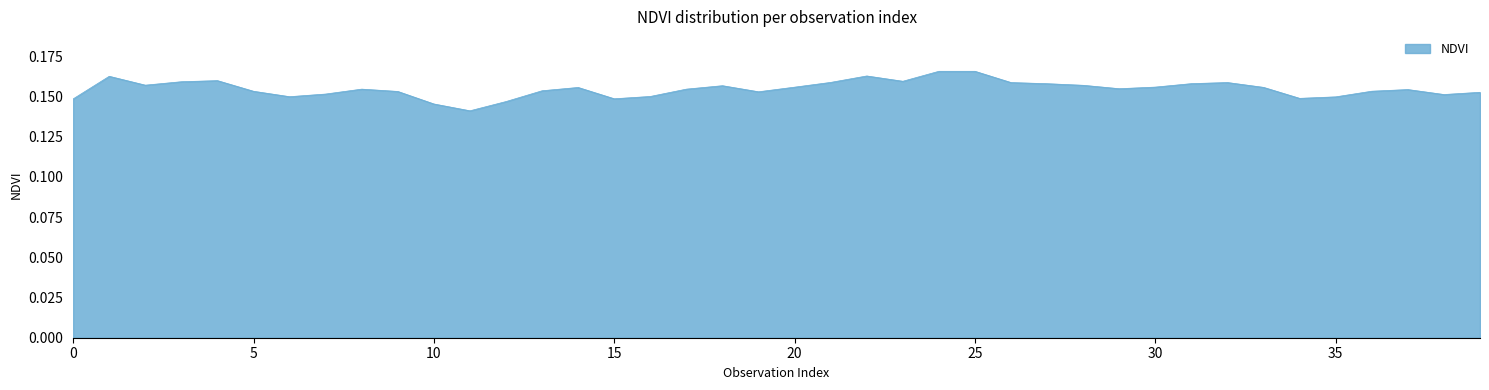

Does the chart display data point markers on the line(s)?

No